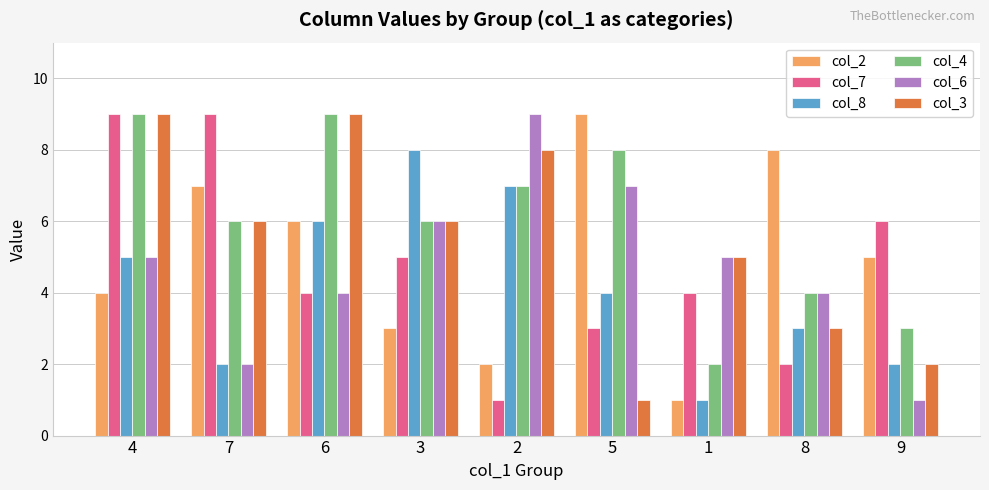

What position from the right is 5?

4